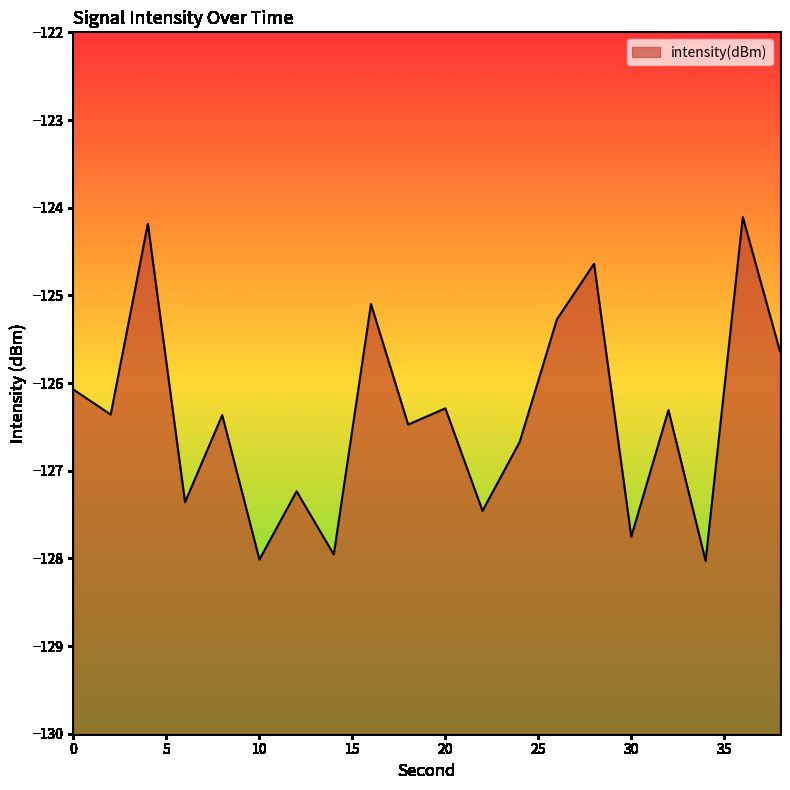

Read the value at 30.

-127.8